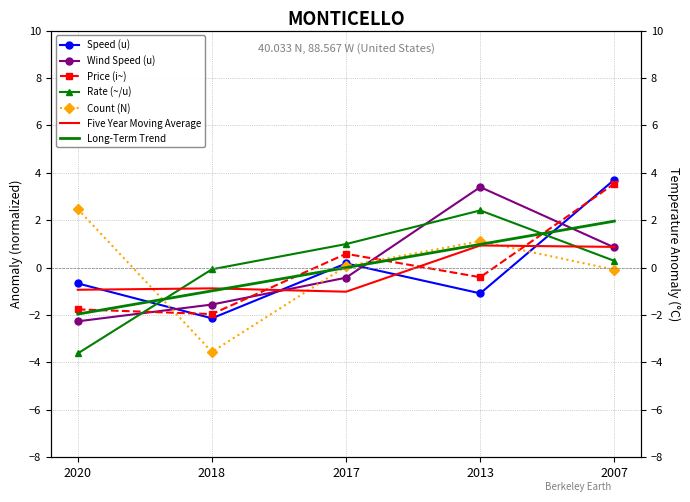

How many data points in Speed (u) are less than 0?

3